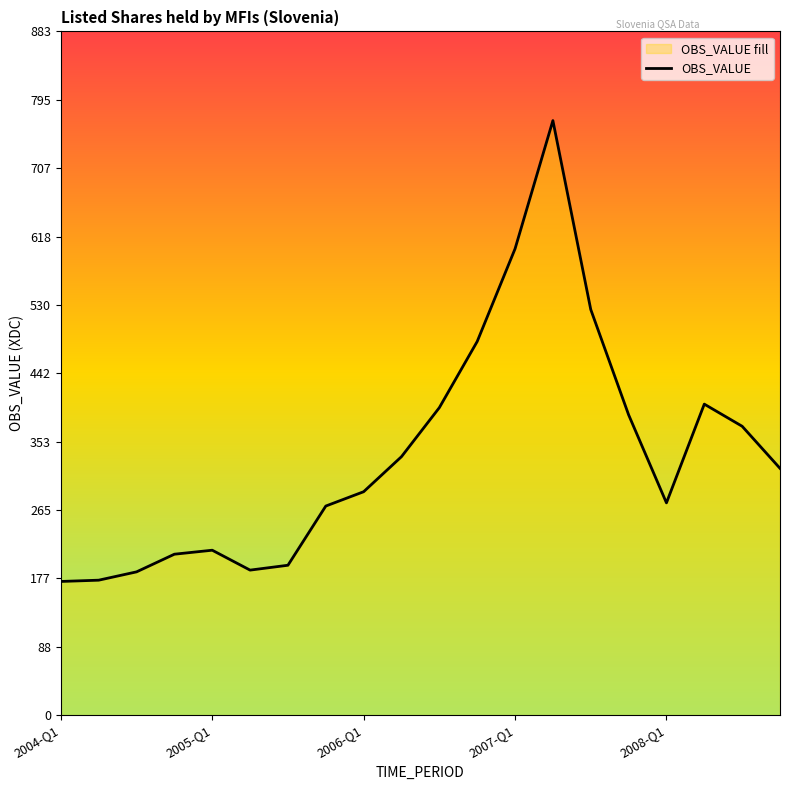

What is the smallest value displayed?

172.7